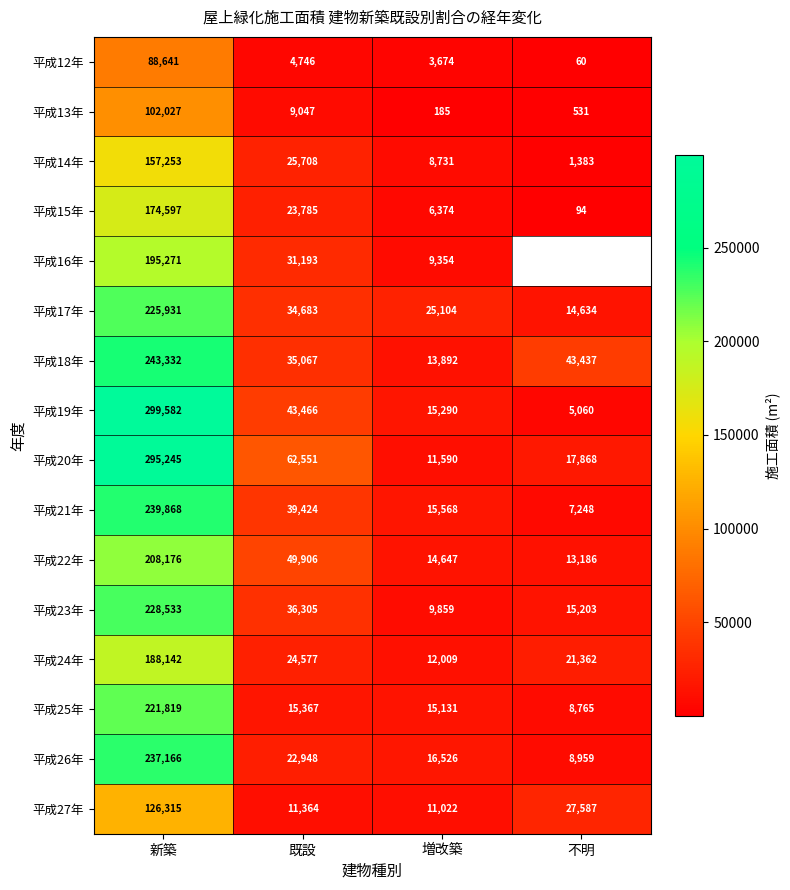

What is the sum of the 平成26年 values at 既設 and 不明?

31907